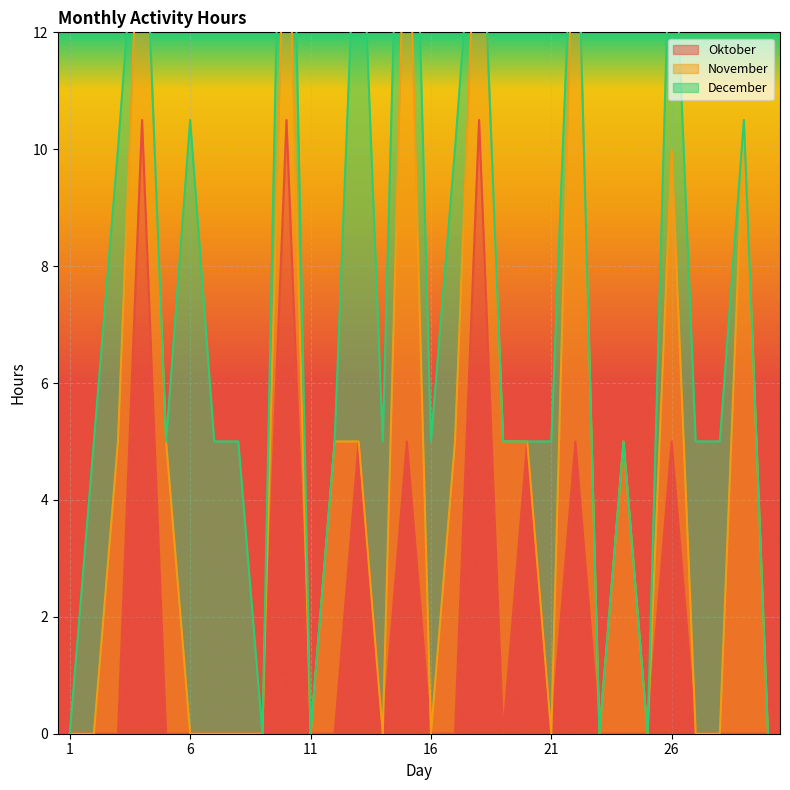

True or false: Oktober has more than 2 points higher than both neighbors.

True